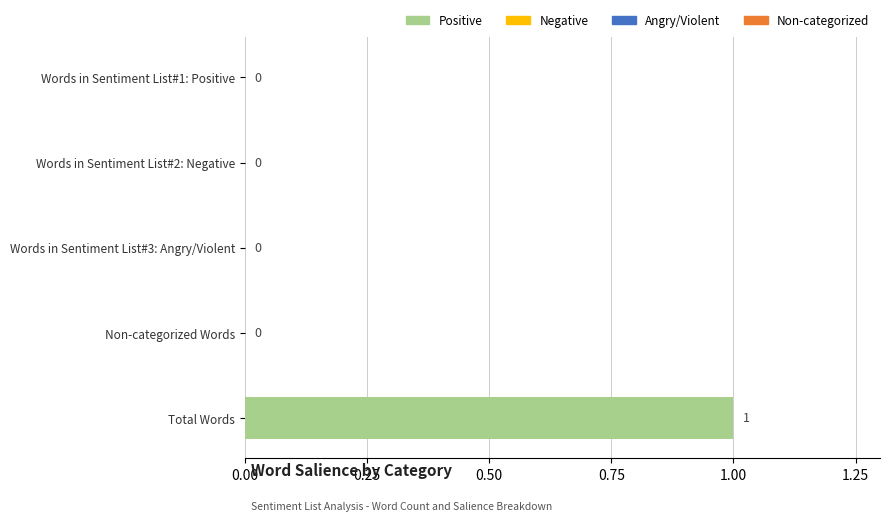

Reading top to bottom, what are all the values shown in this chart?

Words in Sentiment List#1: Positive=0	Words in Sentiment List#2: Negative=0	Words in Sentiment List#3: Angry/Violent=0	Non-categorized Words=0	Total Words=1